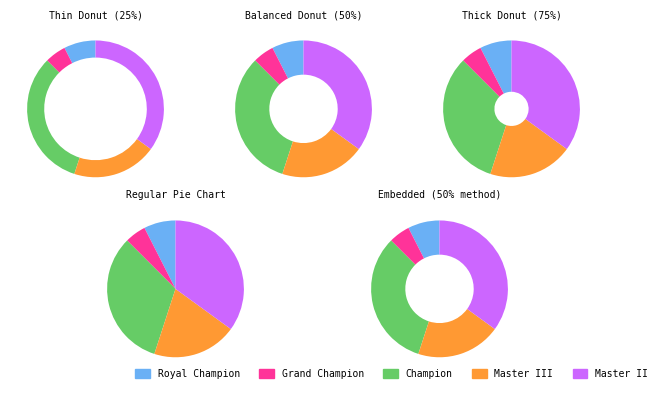

What percentage is the Master III slice, to the nearest percent?

20%